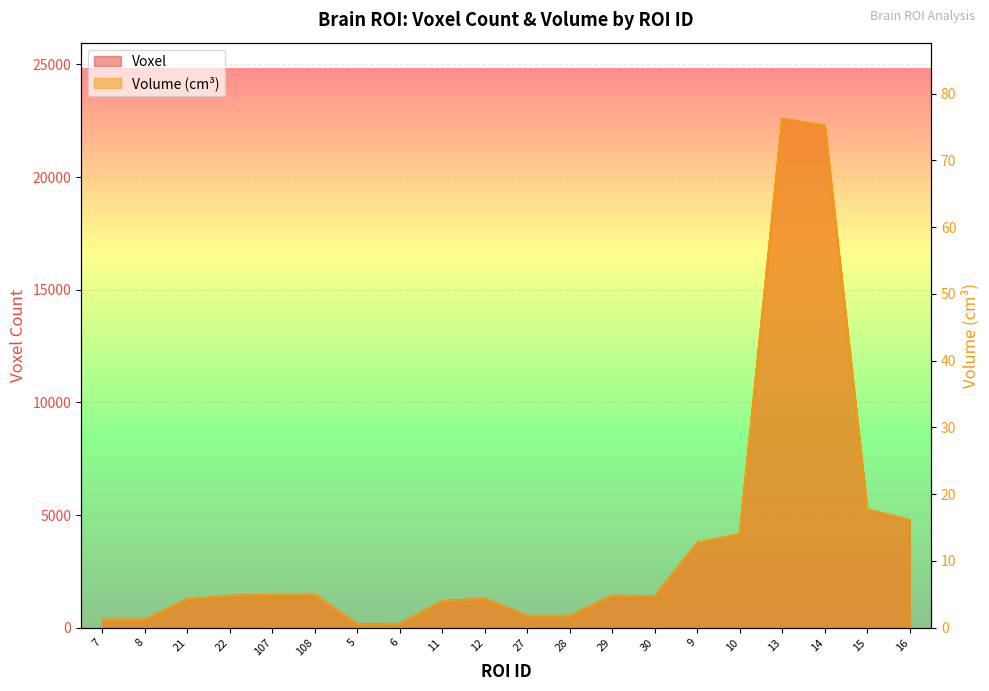

Does the chart display data point markers on the line(s)?

No